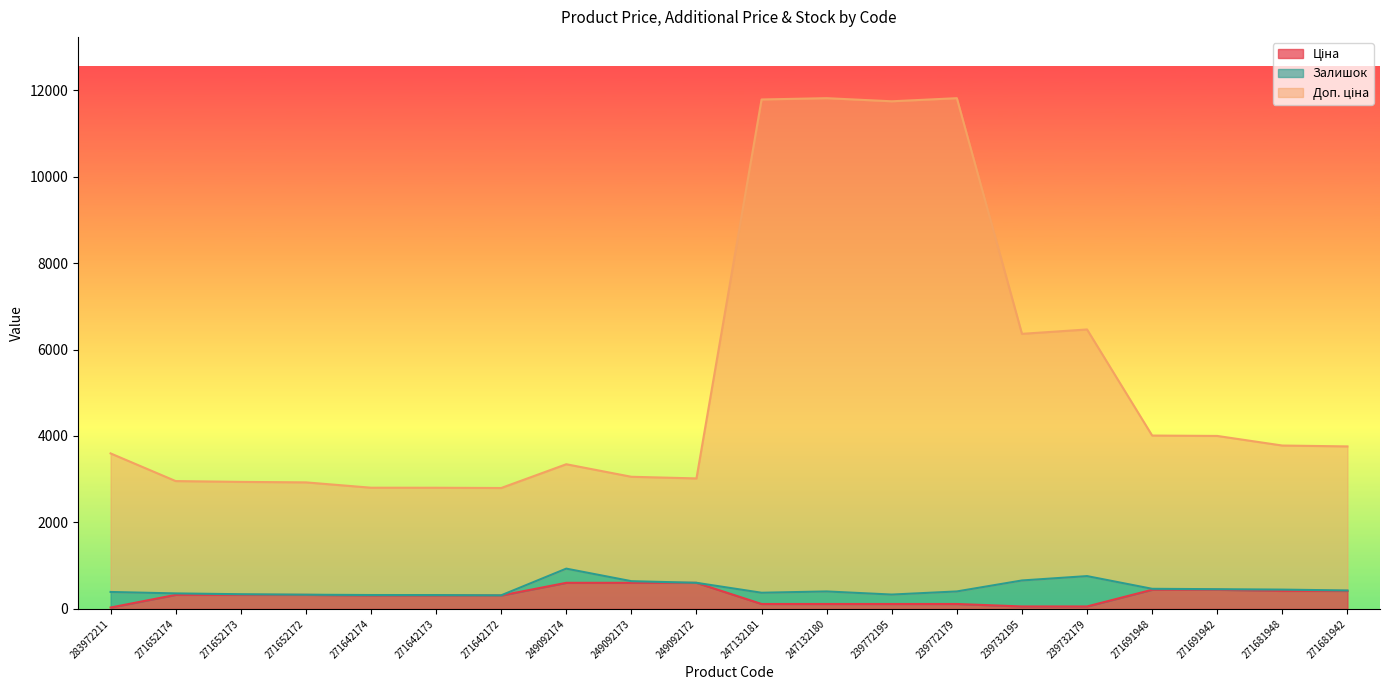

Does the chart display data point markers on the line(s)?

No